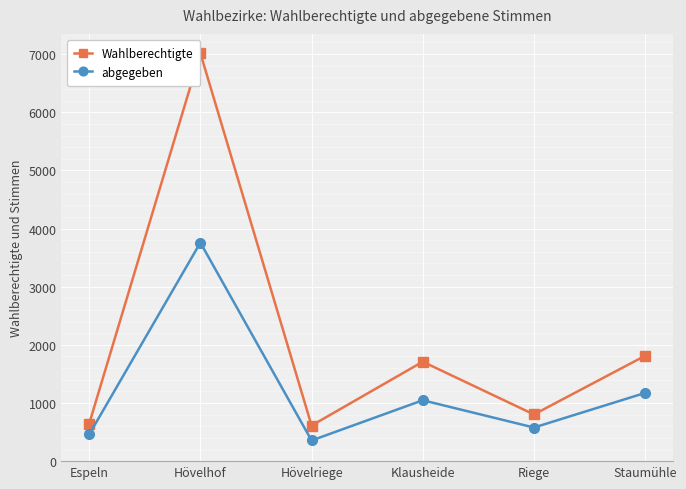

True or false: abgegeben has more than 1 points higher than both neighbors.

True